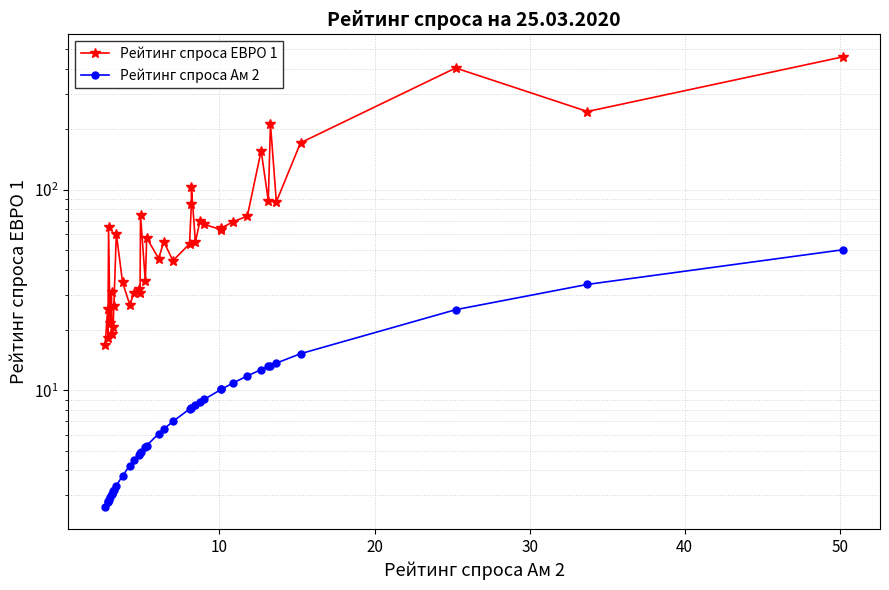

What is the sum of all Рейтинг спроса Ам 2 values?

357.6